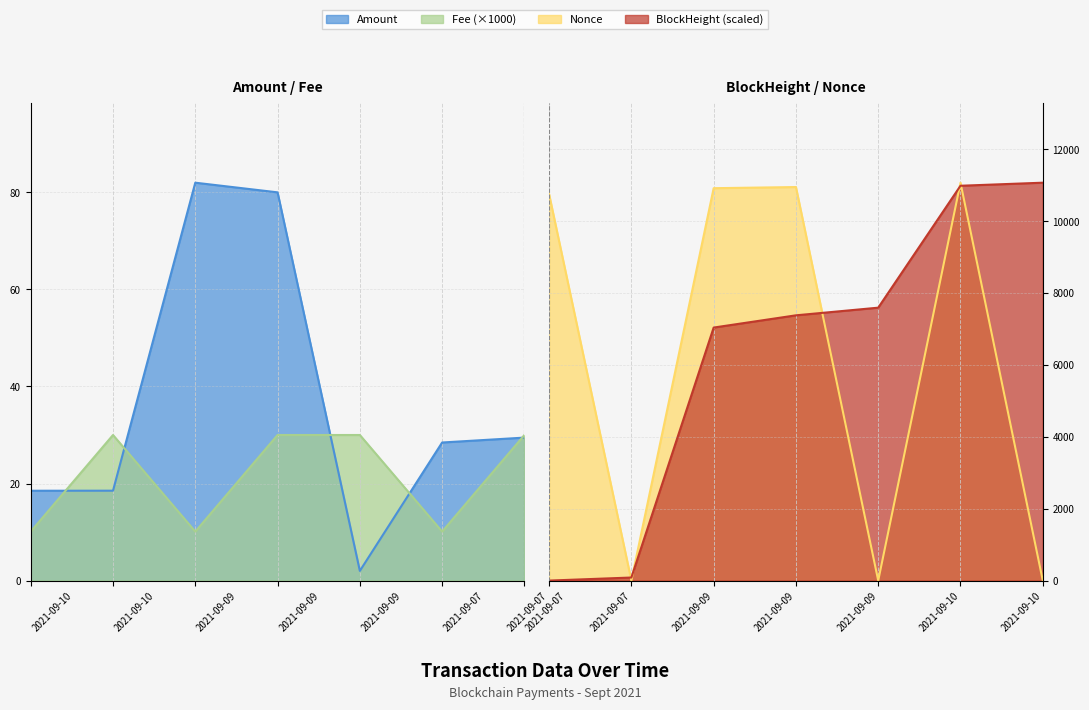

True or false: Amount has more than 0 points higher than both neighbors.

True